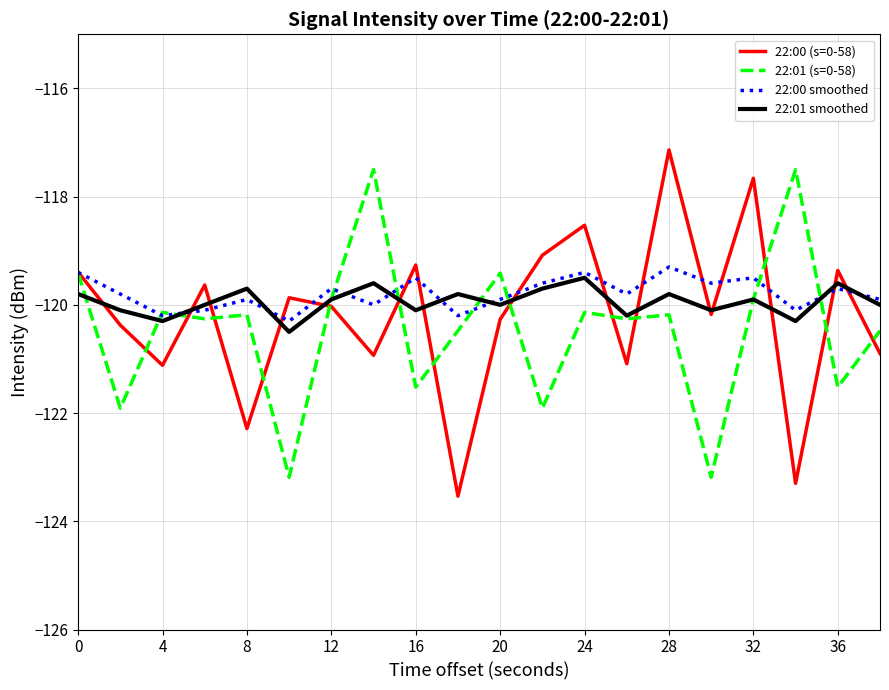

Reading left to right, extract all data points from this chart.

22:00 (s=0-58): -119.4	-120.4	-121.1	-119.6	-122.3	-119.9	-120.0	-120.9	-119.3	-123.5	-120.3	-119.1	-118.5	-121.1	-117.1	-120.2	-117.7	-123.3	-119.4	-120.9
22:01 (s=0-58): -119.4	-121.9	-120.1	-120.3	-120.2	-123.2	-119.9	-117.5	-121.5	-120.5	-119.4	-121.9	-120.1	-120.3	-120.2	-123.2	-119.9	-117.5	-121.5	-120.5
22:00 smoothed: -119.4	-119.8	-120.2	-120.1	-119.9	-120.3	-119.7	-120.0	-119.5	-120.2	-119.9	-119.6	-119.4	-119.8	-119.3	-119.6	-119.5	-120.1	-119.7	-119.9
22:01 smoothed: -119.8	-120.1	-120.3	-120.0	-119.7	-120.5	-119.9	-119.6	-120.1	-119.8	-120.0	-119.7	-119.5	-120.2	-119.8	-120.1	-119.9	-120.3	-119.6	-120.0